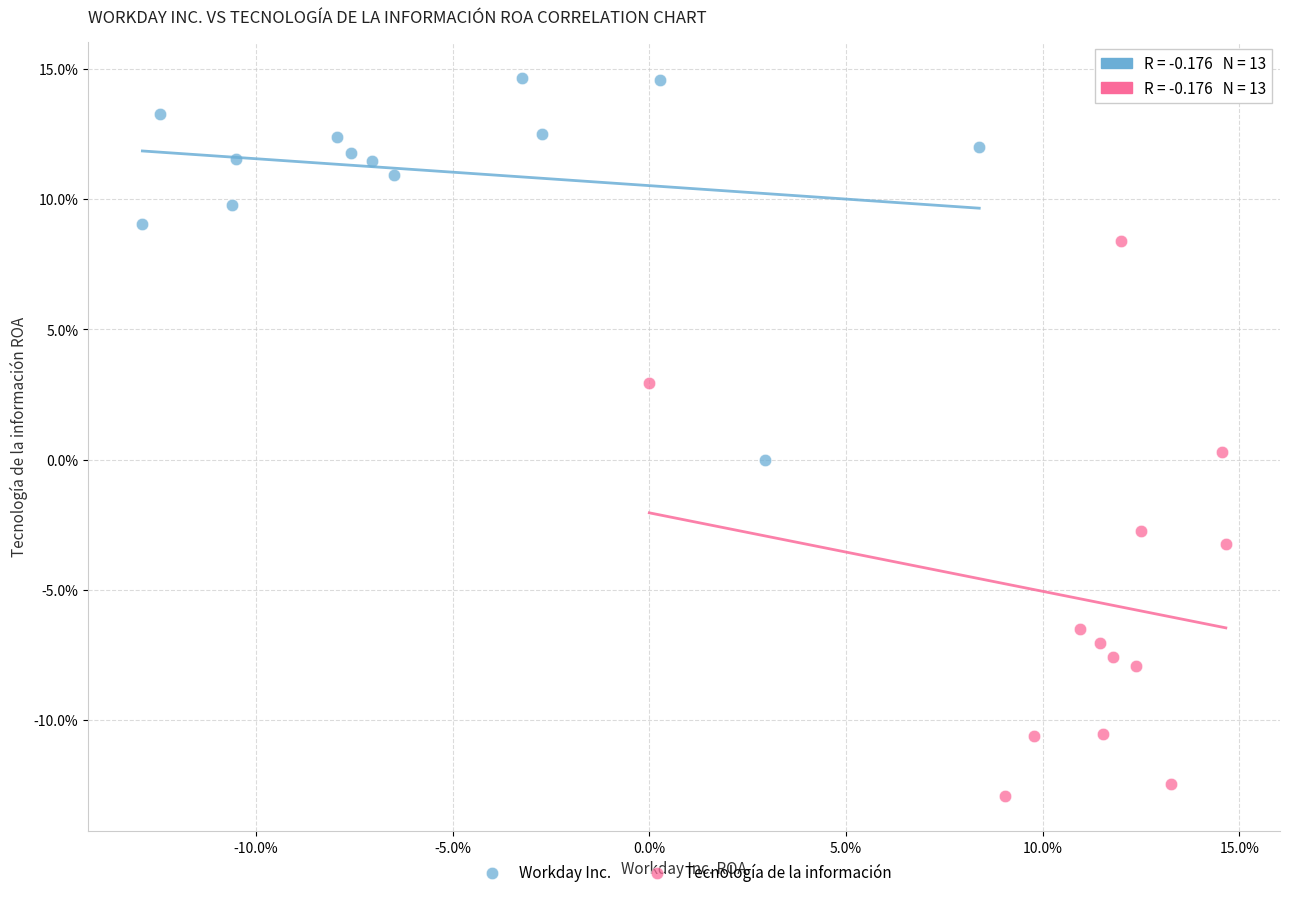

Which series reaches the maximum Y coordinate?

Workday Inc.